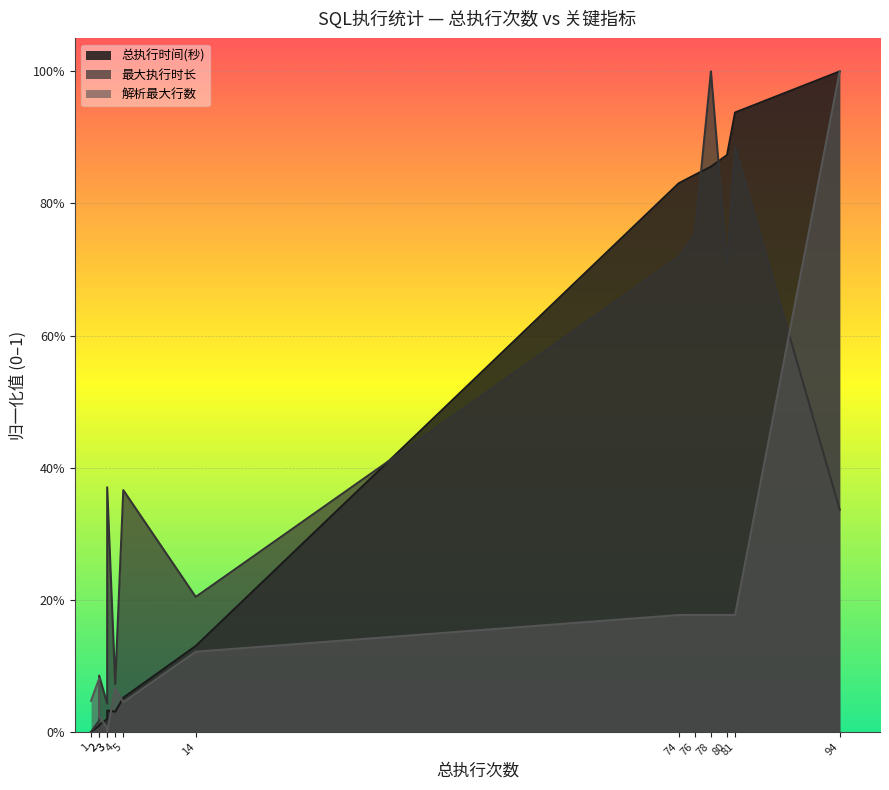

Does the chart display data point markers on the line(s)?

No